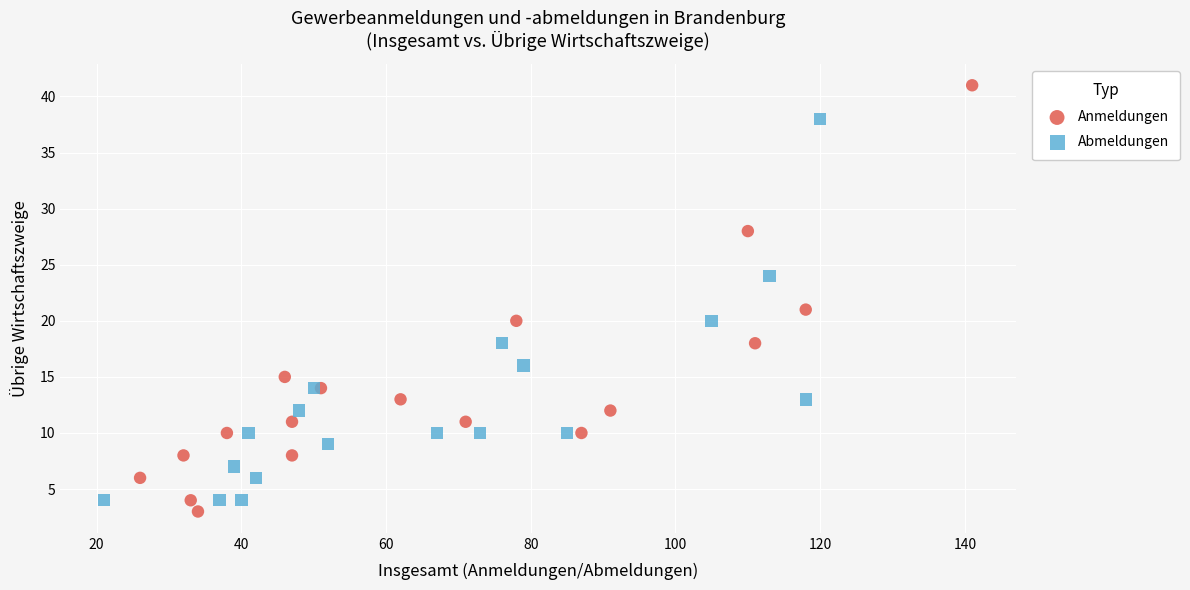

Which series has the widest spread of Y values?

Anmeldungen